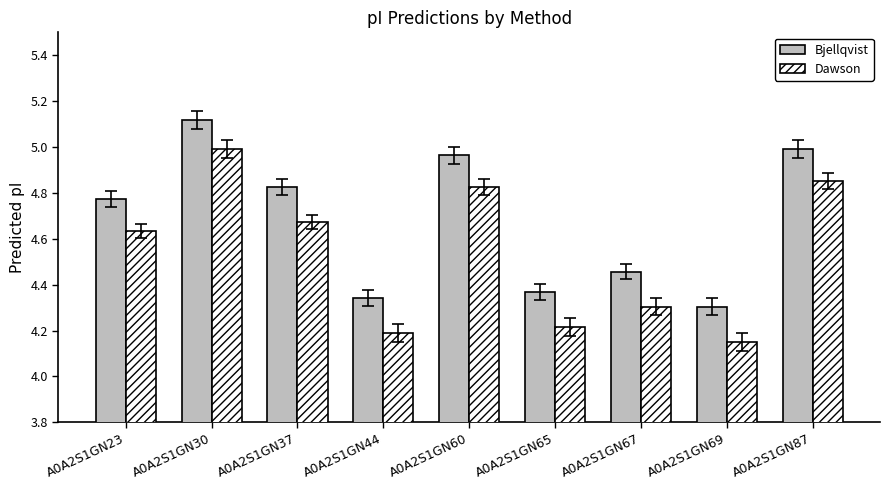

At which label is Bjellqvist closest to 4?

A0A2S1GN69